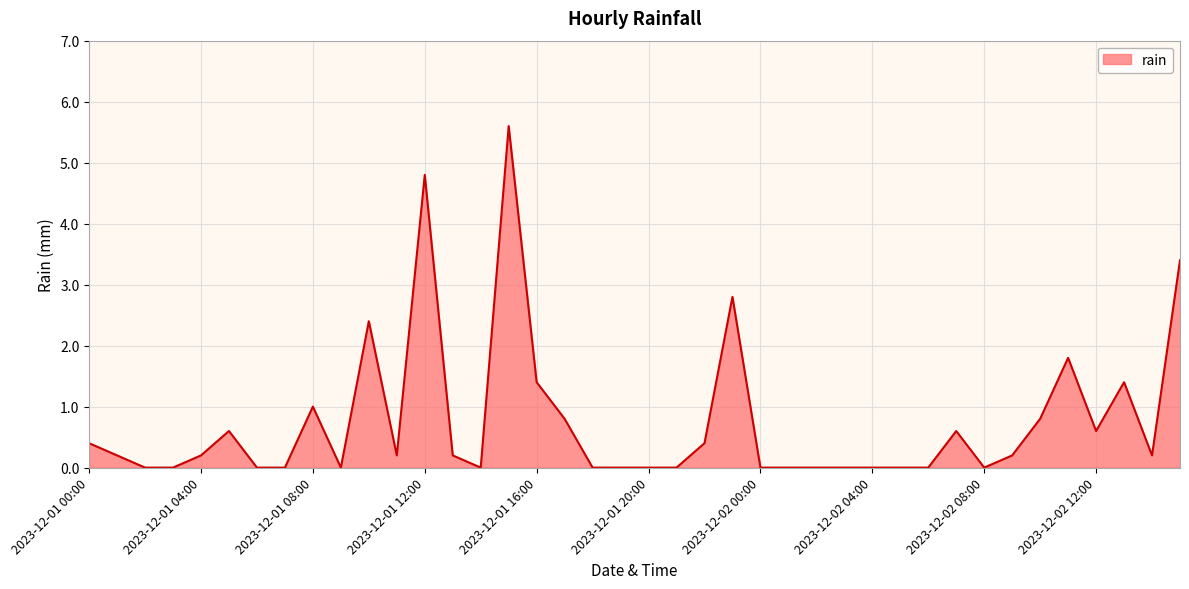

What is the maximum value shown in the chart?

5.6